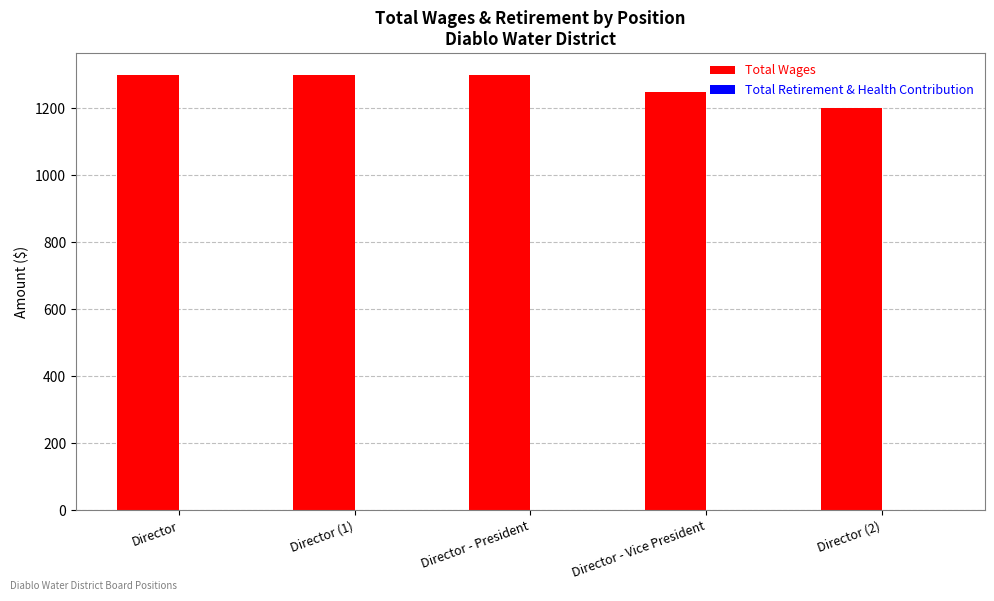

How many bars are there in total?

5